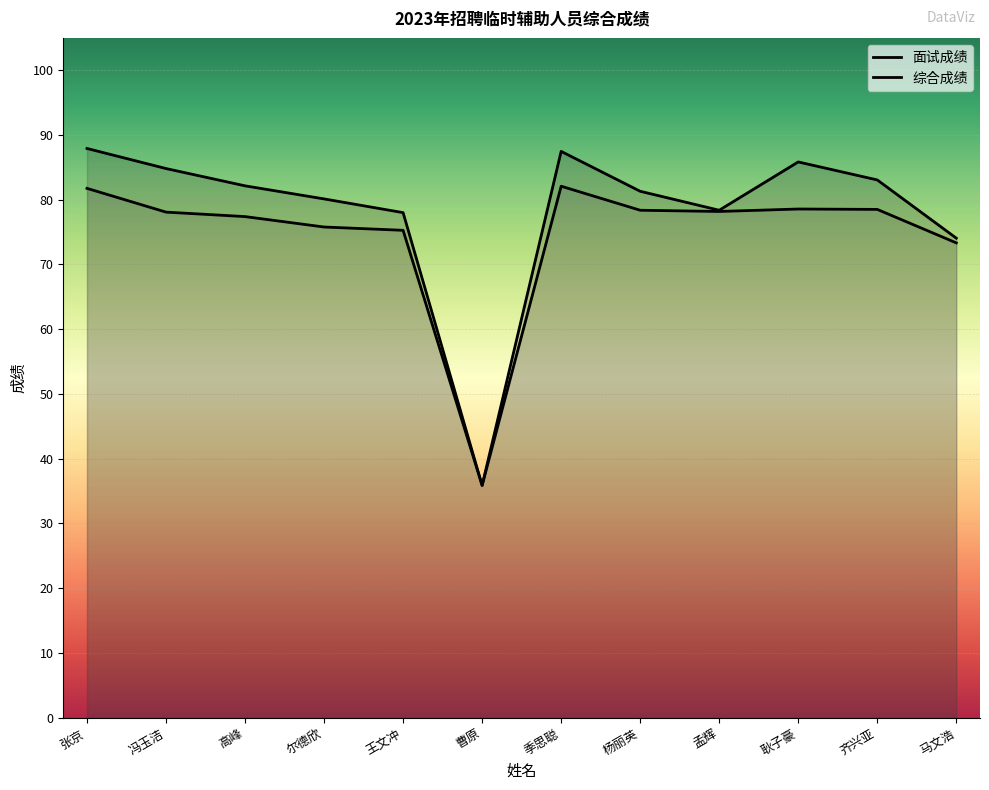

True or false: 综合成绩 and 面试成绩 intersect in this chart.

False